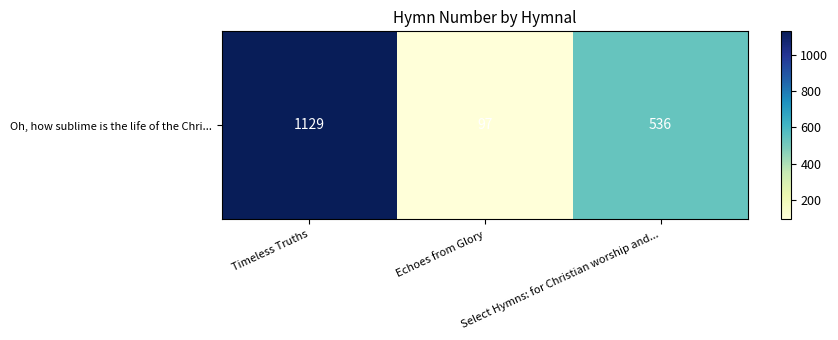

List the labels in order of value, smallest first.

Echoes from Glory, Select Hymns: for Christian worship and..., Timeless Truths